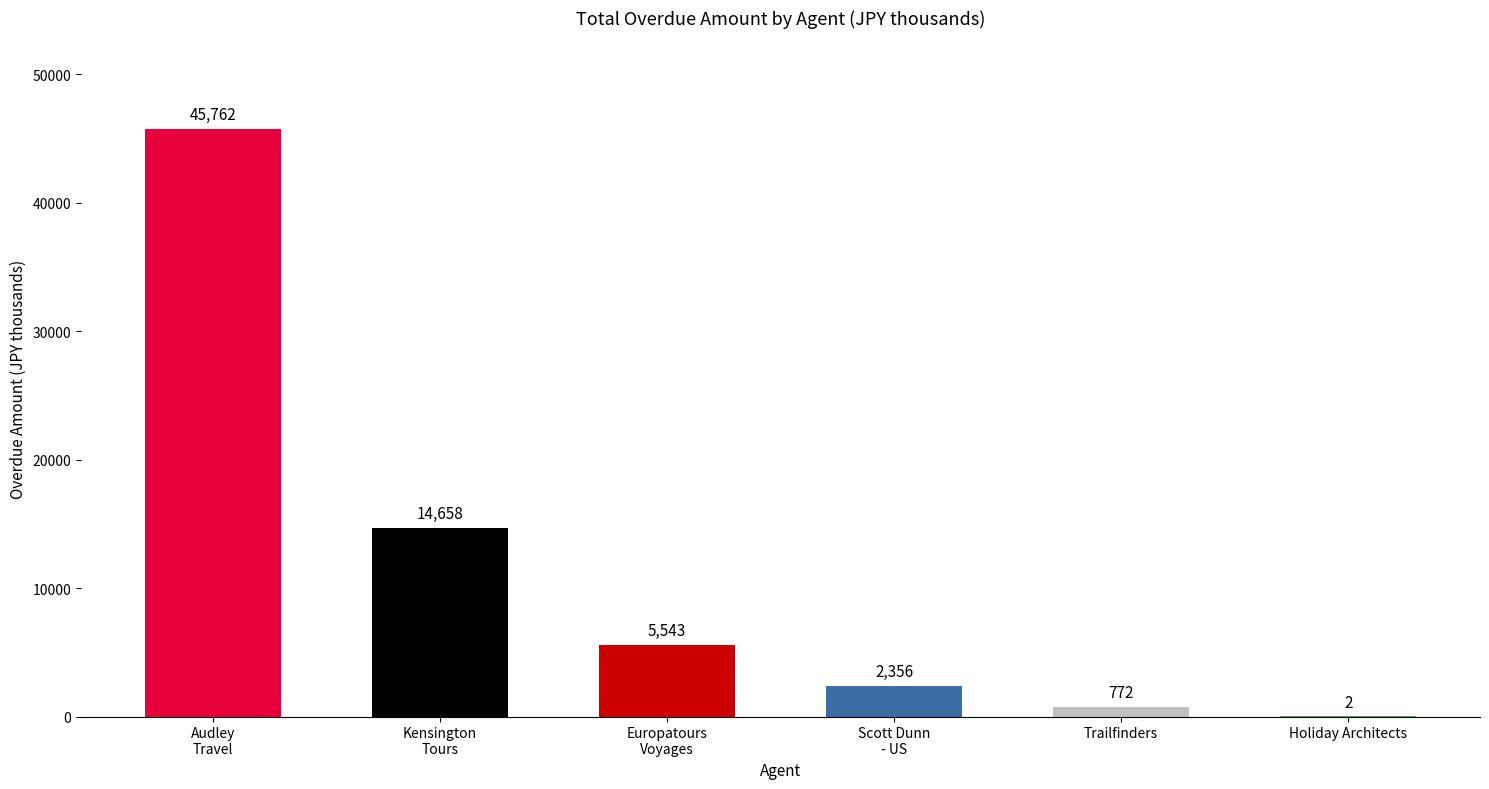

What is the change in value from Scott Dunn
- US to Holiday Architects?

-2354.2